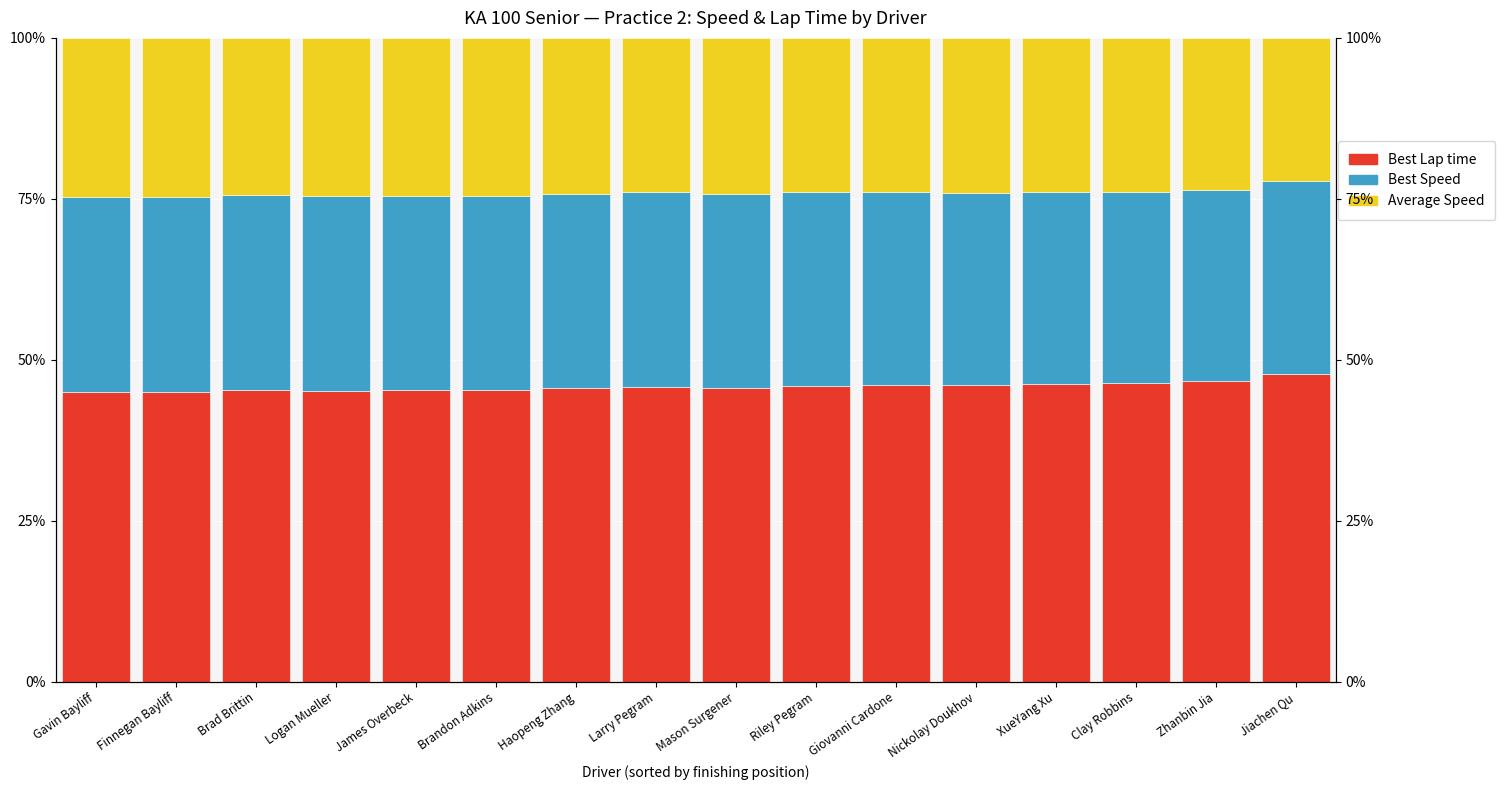

At which label does Average Speed first exceed 24?

Gavin Bayliff